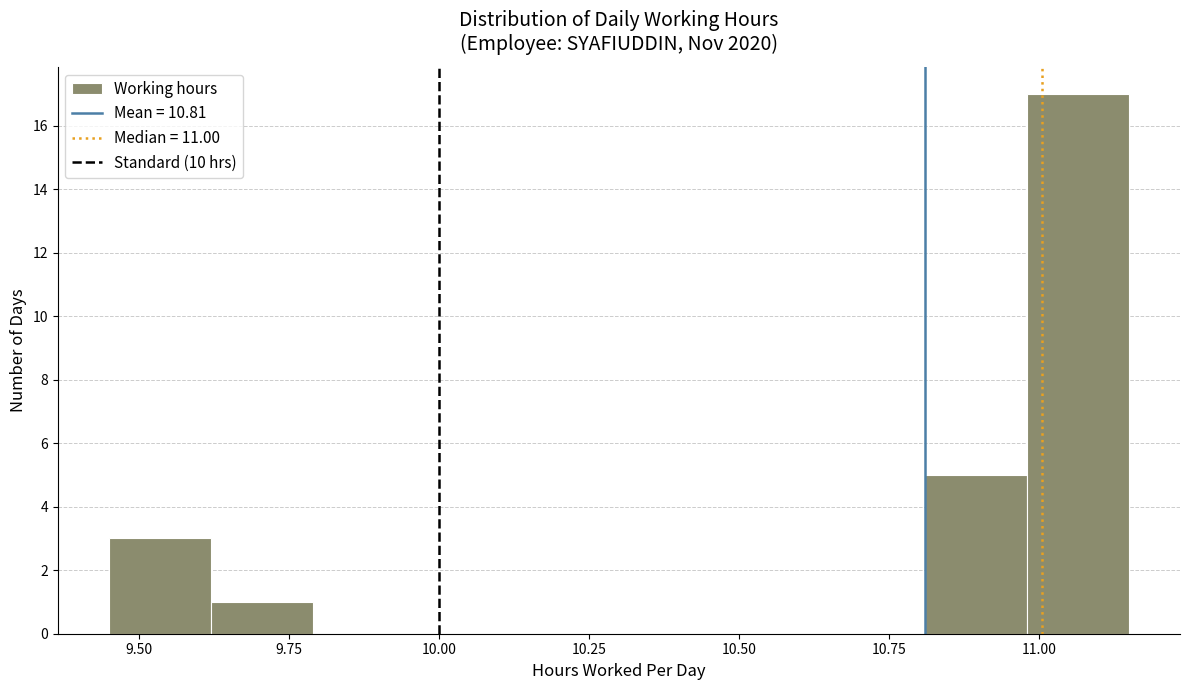

Read against the x-axis, roughly where is the centre of the tallest bar?

11.05